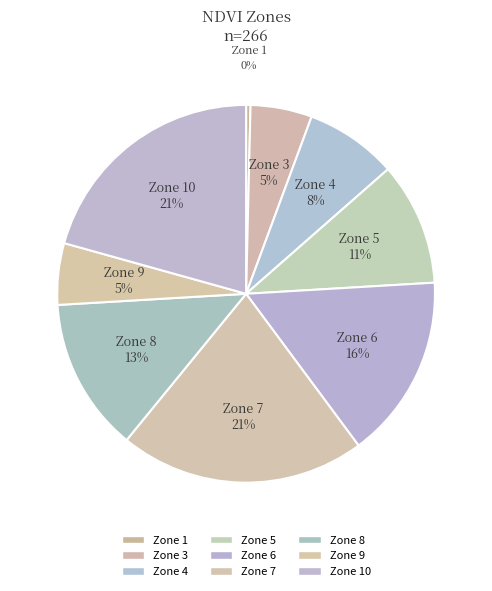

Do Zone 1 and Zone 8 together represent more than half of the pie?

No